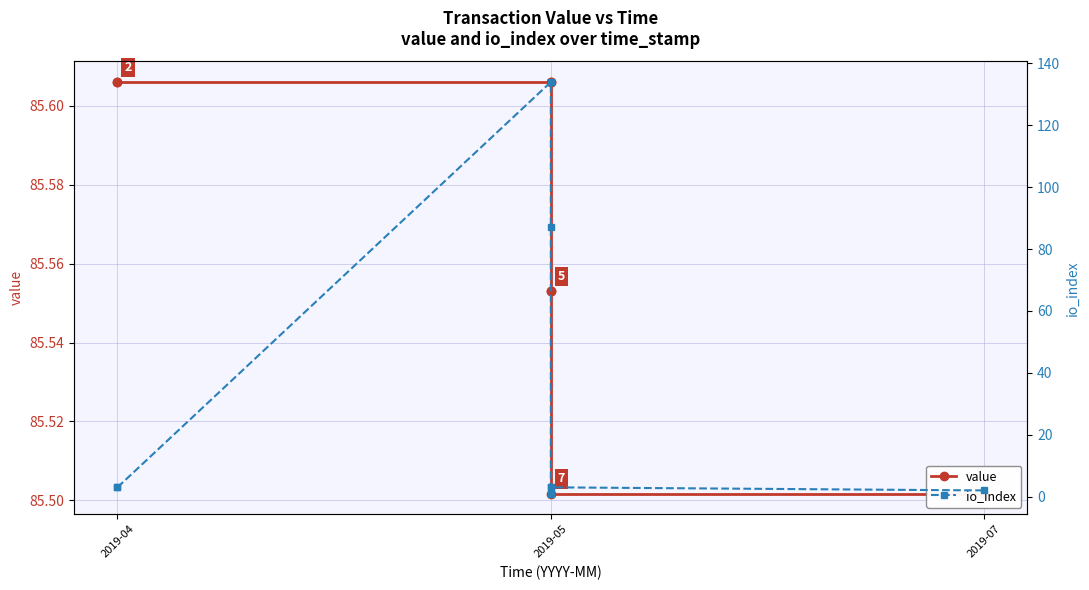

Does the chart have visible grid lines?

Yes